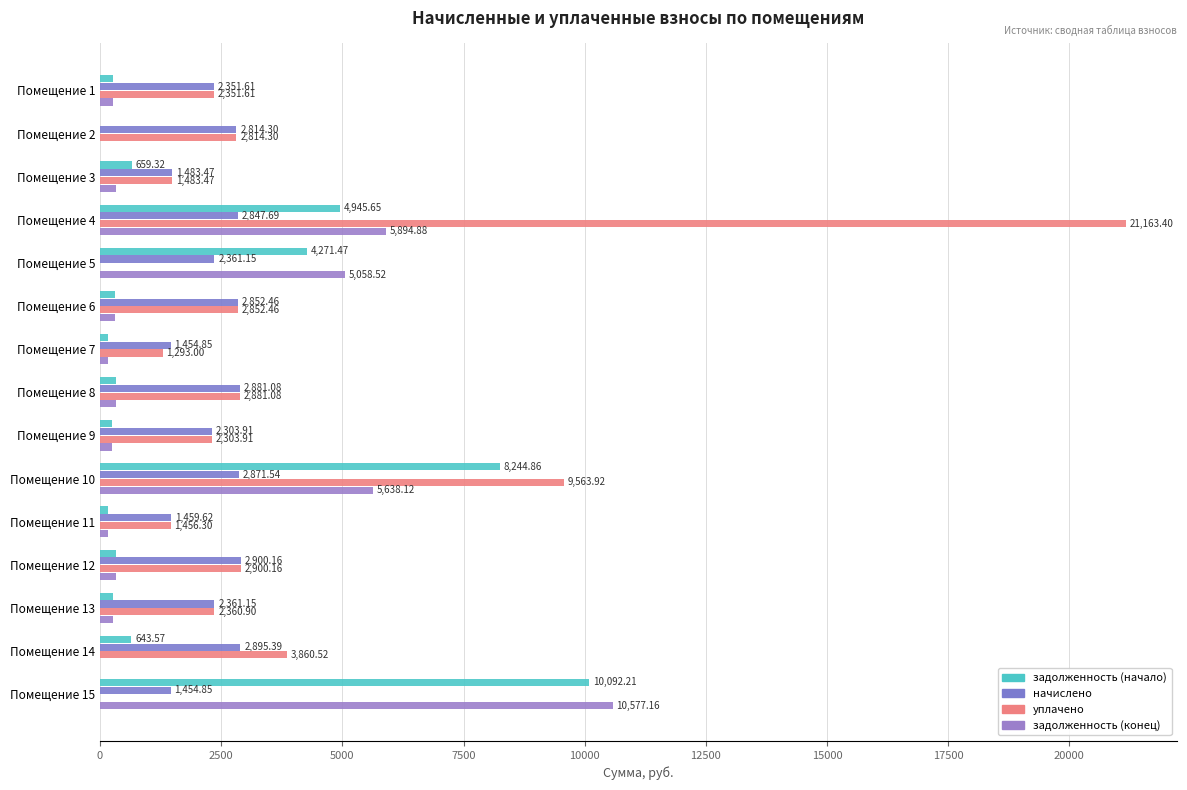

How many data points does each series have?

15